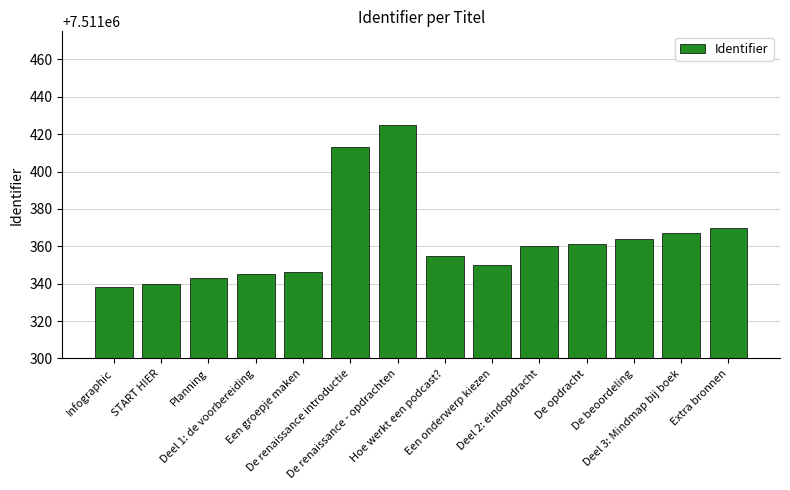

At which label does the data first exceed 7511360?

De renaissance introductie